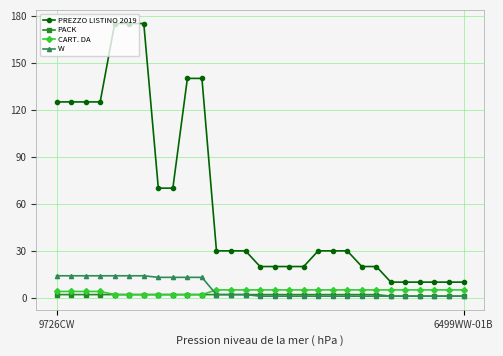

At how many categories does at least one series exceed 164?

3